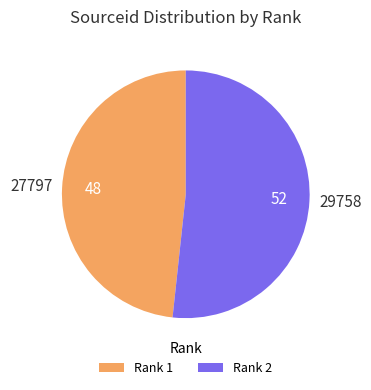

Between Rank 2 and Rank 1, which is larger?

Rank 2